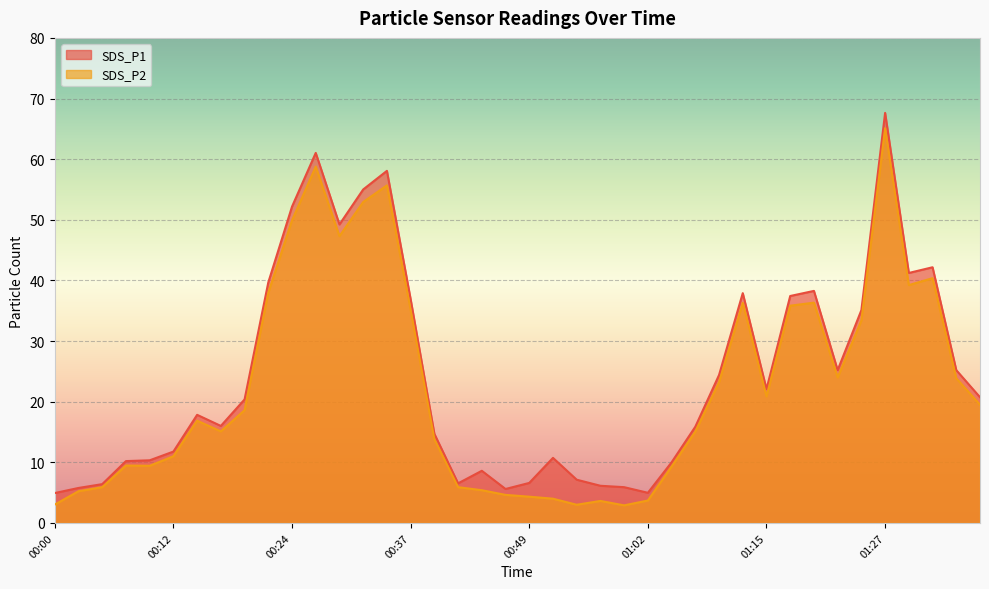

Reading right to left, what are all the values shown in this chart?

SDS_P1: 01:38=20.7	01:35=25.2	01:33=42.2	01:30=41.2	01:27=67.6	01:25=35.1	01:22=25.2	01:20=38.3	01:17=37.4	01:15=22.1	01:12=37.9	01:09=24.4	01:07=15.9	01:04=10.0	01:02=5.0	00:59=5.9	00:57=6.1	00:54=7.1	00:52=10.7	00:49=6.6	00:47=5.6	00:44=8.6	00:42=6.5	00:39=14.7	00:37=36.9	00:34=58.1	00:32=55.0	00:29=49.2	00:27=61.0	00:24=52.2	00:22=39.7	00:19=20.4	00:17=16.0	00:14=17.8	00:12=11.8	00:09=10.3	00:07=10.2	00:05=6.4	00:02=5.8	00:00=4.9
SDS_P2: 01:38=19.5	01:35=23.9	01:33=40.4	01:30=39.2	01:27=65.1	01:25=33.4	01:22=24.0	01:20=36.3	01:17=35.8	01:15=20.9	01:12=36.3	01:09=23.2	01:07=15.1	01:04=9.3	01:02=3.7	00:59=2.9	00:57=3.6	00:54=3.0	00:52=4.0	00:49=4.3	00:47=4.6	00:44=5.4	00:42=5.9	00:39=13.8	00:37=35.1	00:34=55.7	00:32=52.9	00:29=47.3	00:27=58.8	00:24=49.9	00:22=38.0	00:19=18.6	00:17=15.1	00:14=16.9	00:12=11.0	00:09=9.4	00:07=9.5	00:05=5.9	00:02=5.2	00:00=3.0